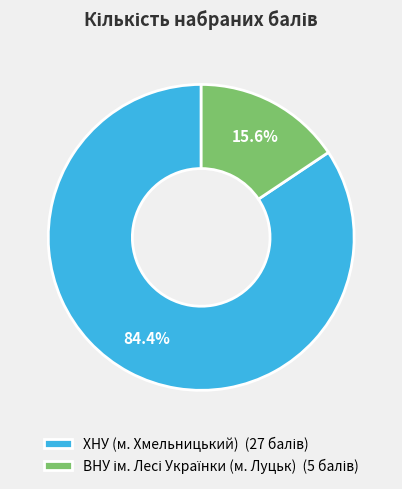

Is there any slice that represents more than half of the pie?

Yes